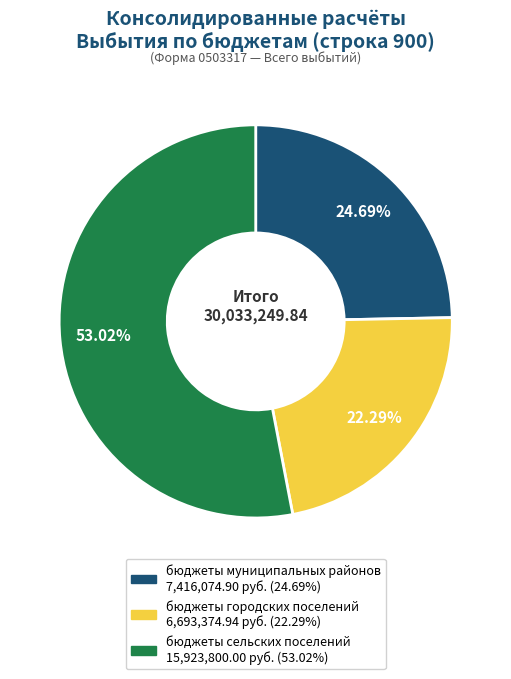

How many segments does this pie chart have?

3